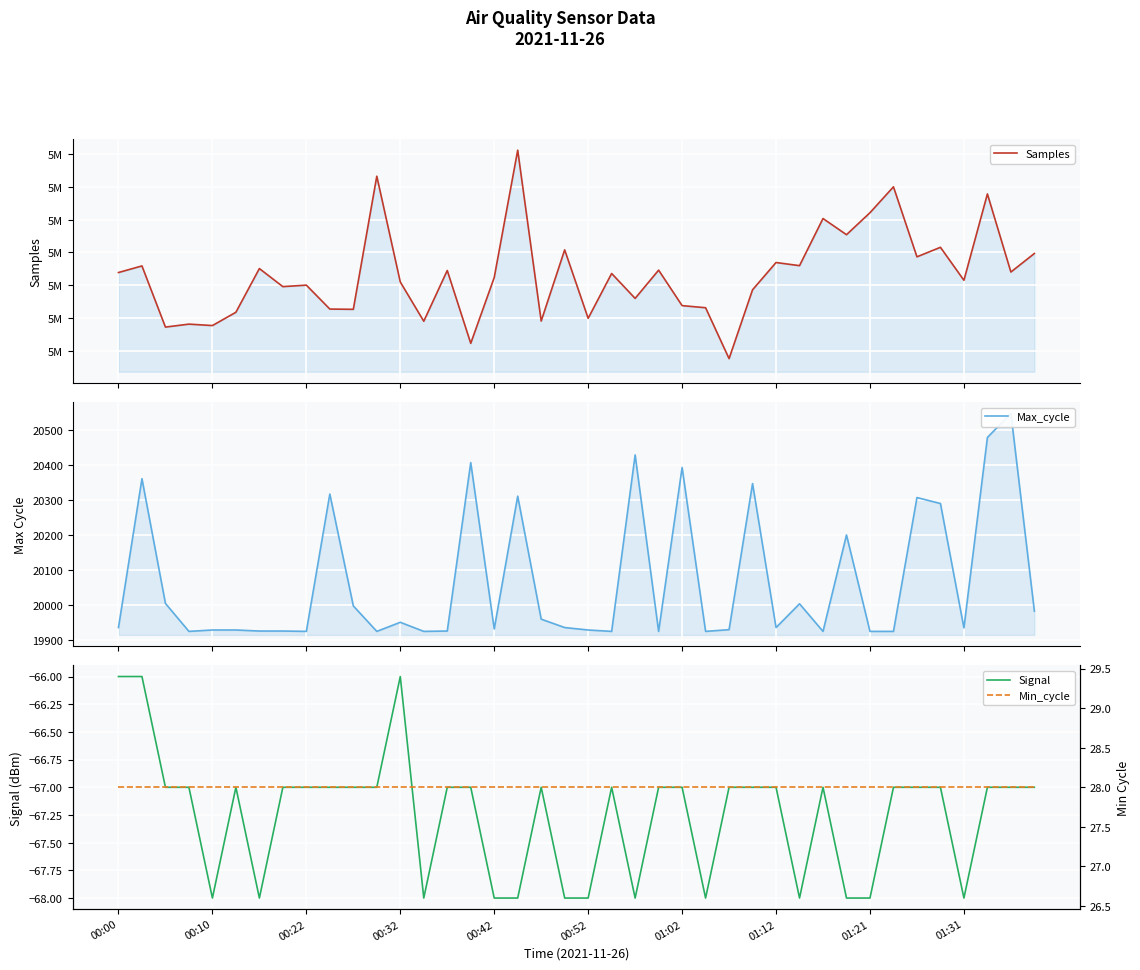

True or false: Max_cycle and Signal cross at least once.

False